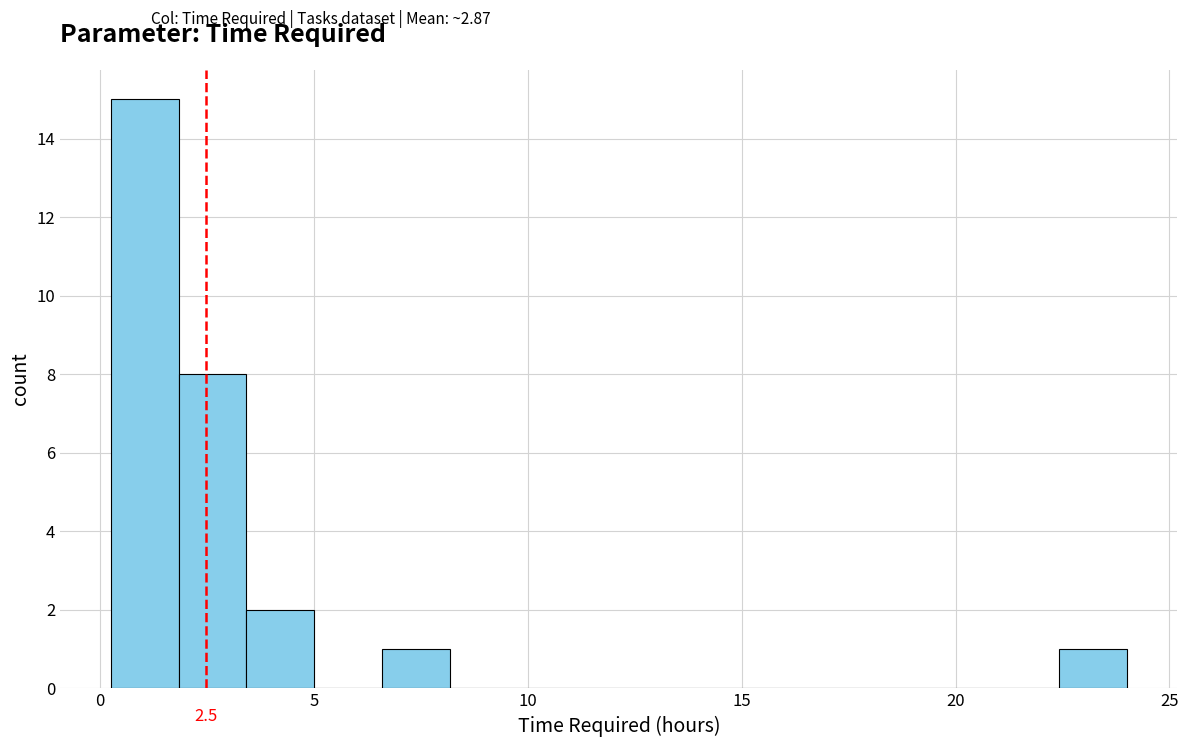

Around what value on the x-axis is the tallest bar? Give the approximate position of its centre, as read against the axis.

1.0